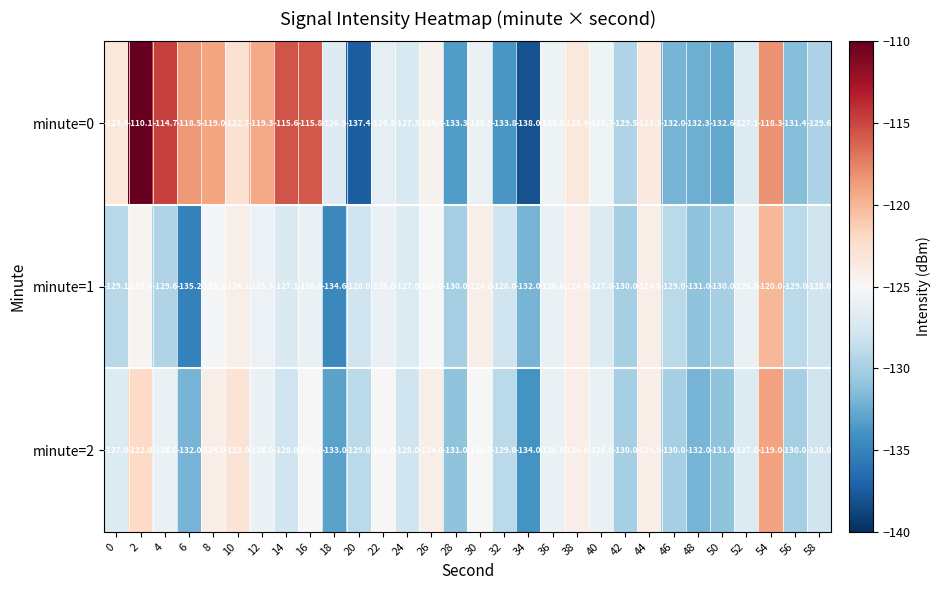

Rank the series at 52 from highest to lowest value.

minute=1, minute=2, minute=0